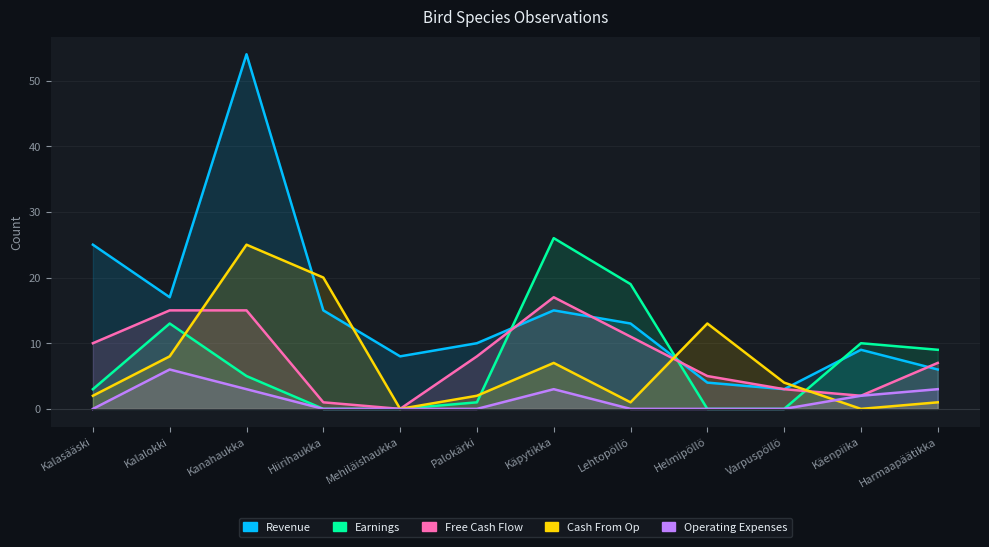

What is the label of the 5th point from the right?

Lehtopöllö